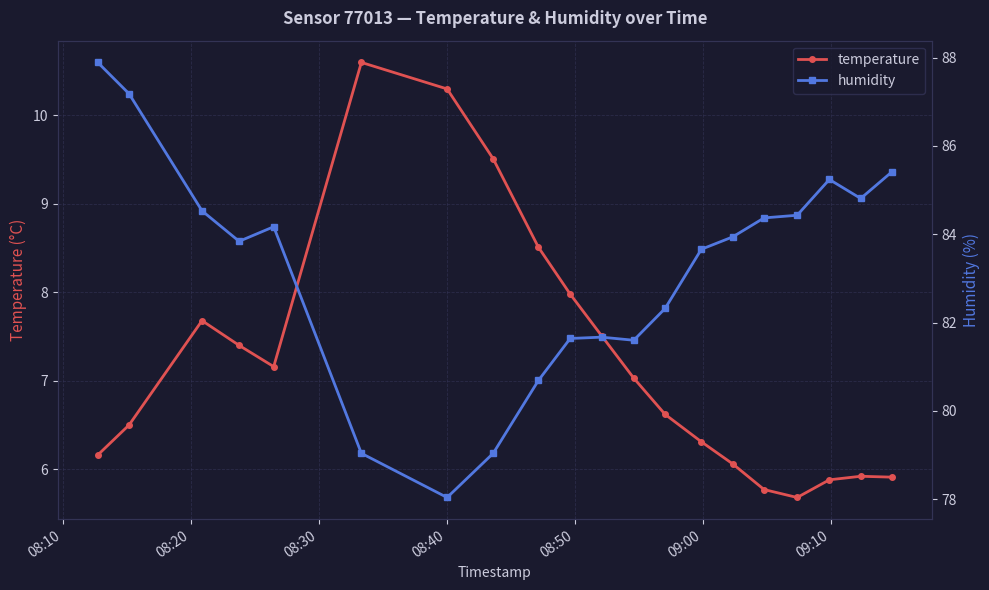

How many data points in humidity are less than 83?

8